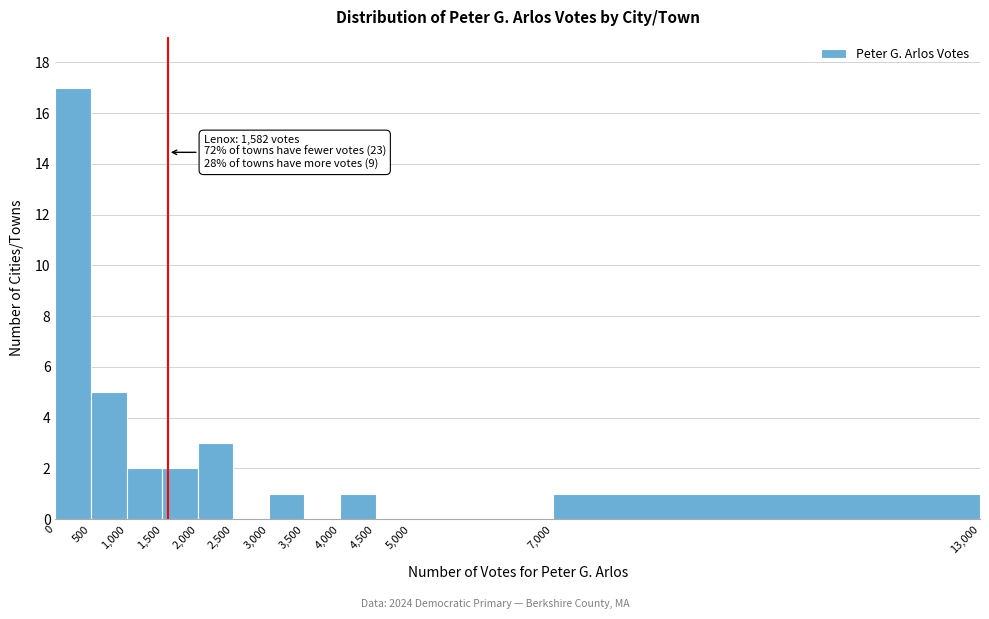

Over which range of the x-axis is the bar tallest?

0 to 500